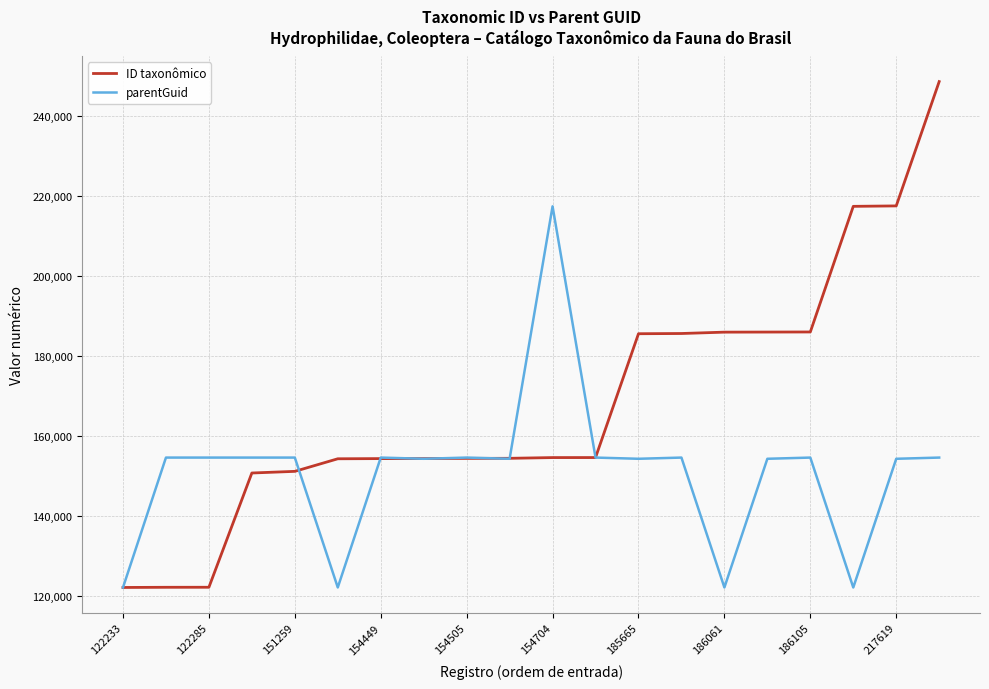

Which series has the largest total across all categories?

ID taxonômico